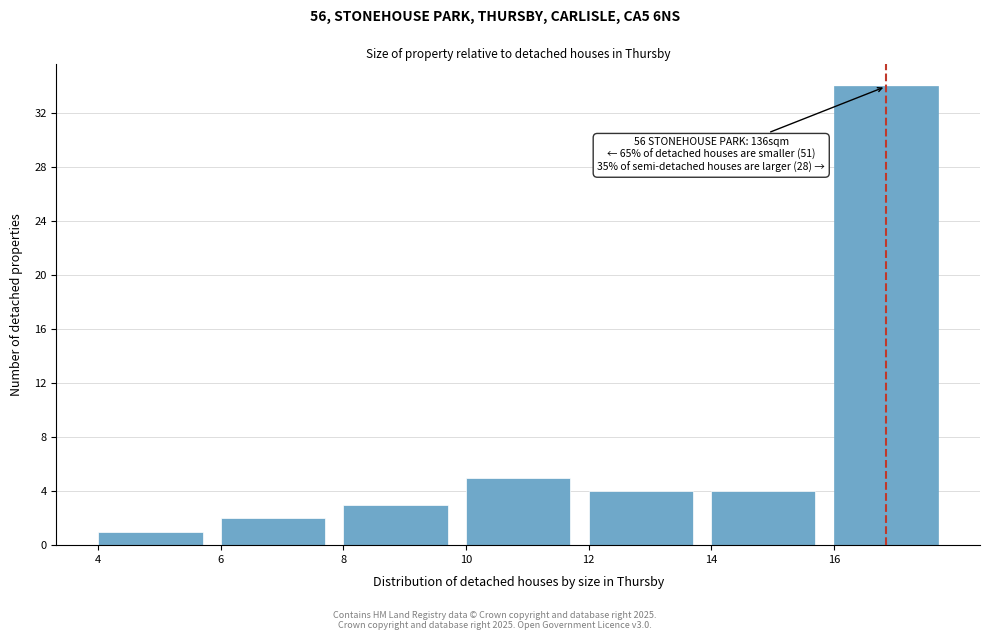

Which range on the x-axis has the tallest bar?

16 to 18